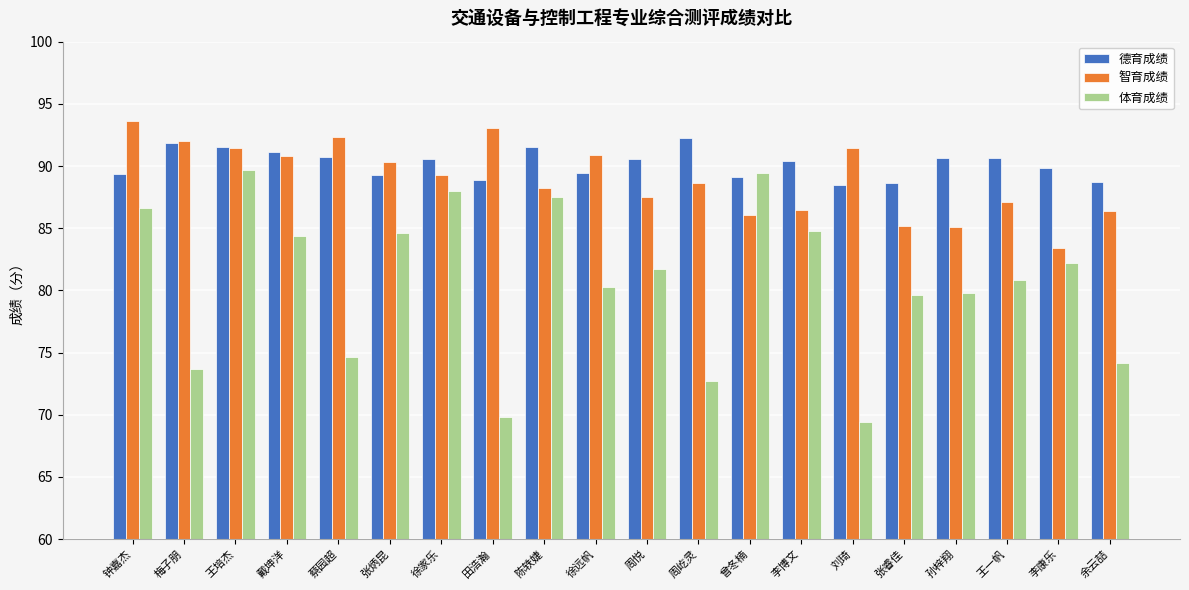

Which series changed the most between 戴坤洋 and 周屹灵?

体育成绩